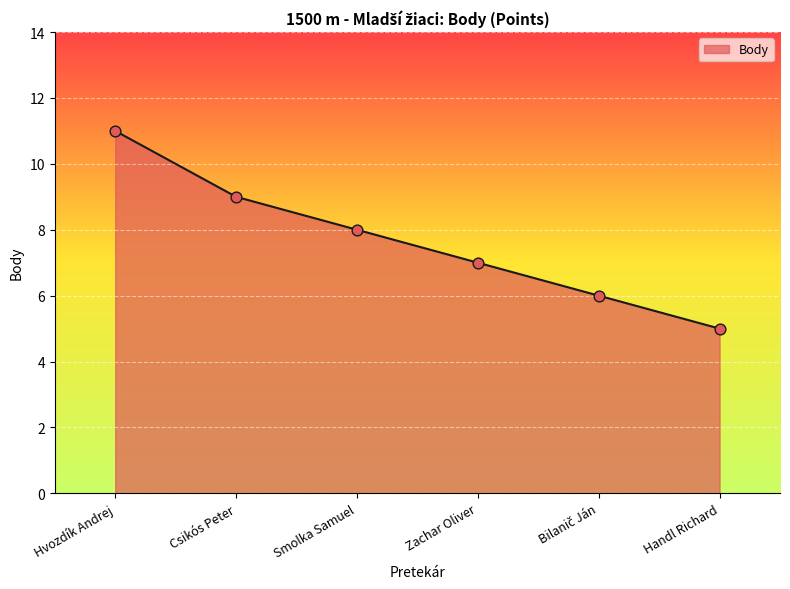

What is the change in value from Hvozdík Andrej to Zachar Oliver?

-4